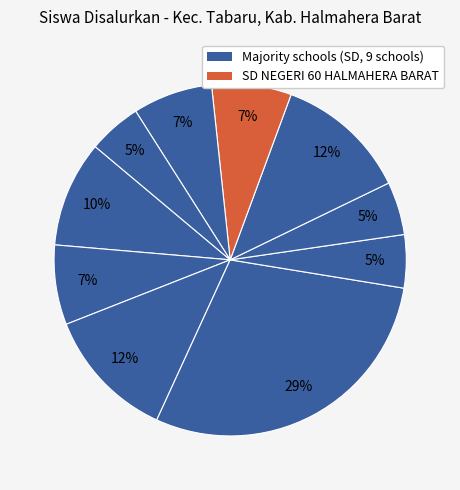

How many segments does this pie chart have?

10